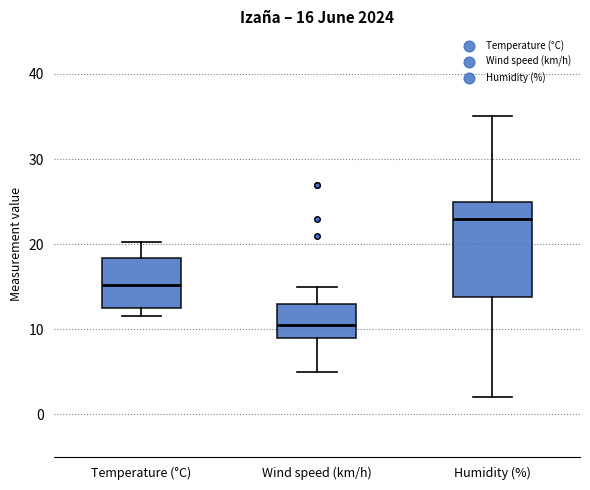

Which box has the highest median line?

Humidity (%)